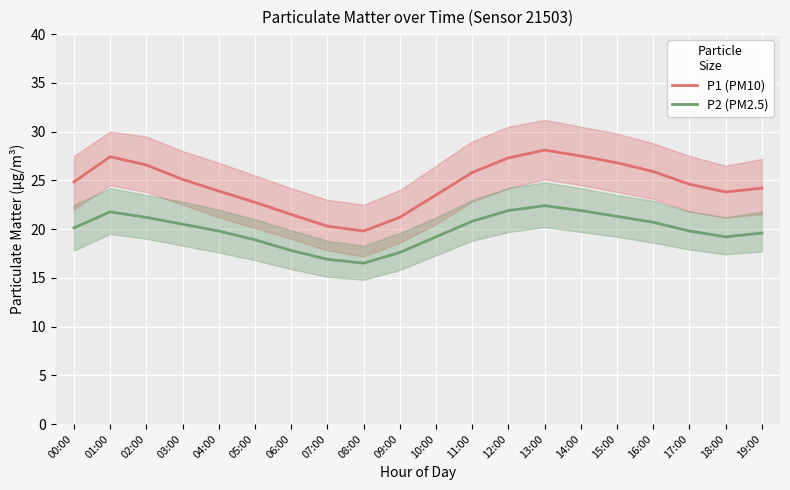

How many interior local valleys does the P1 (PM10) series have?

2